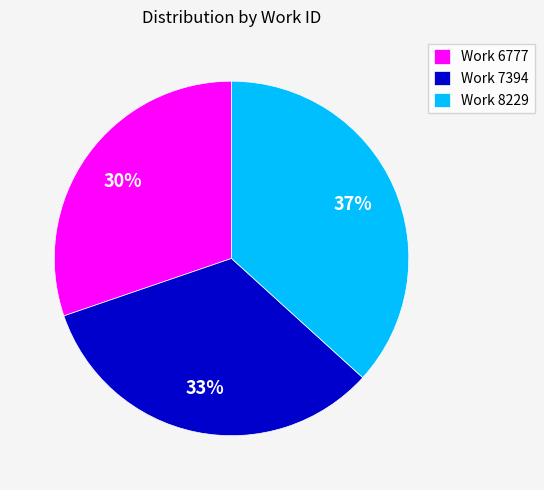

Approximately how many times larger is the value at Work 7394 compared to Work 8229?

0.9